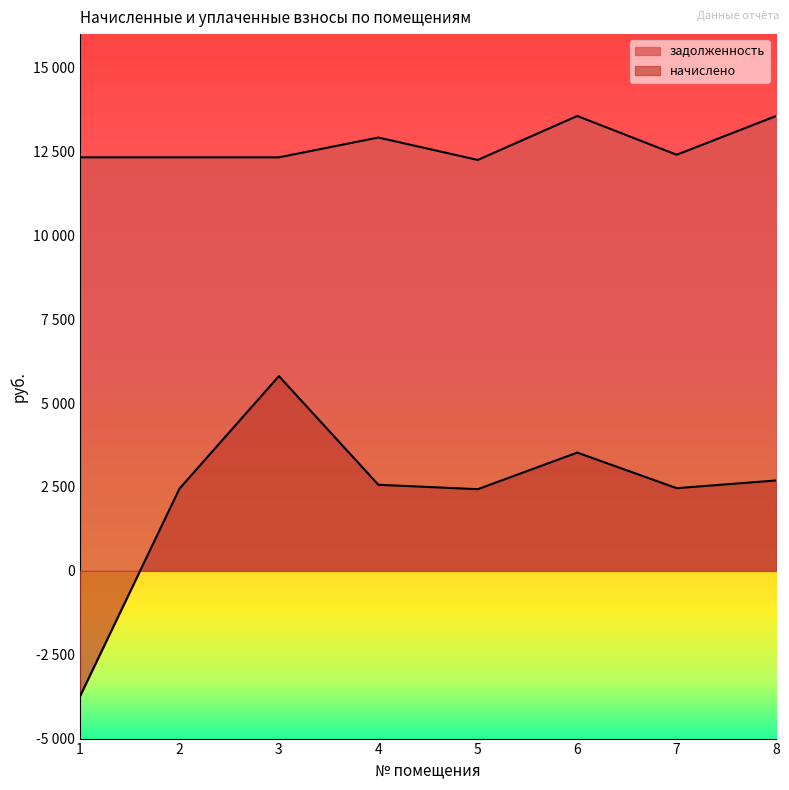

How many values in the задолженность series exceed 12403?

4